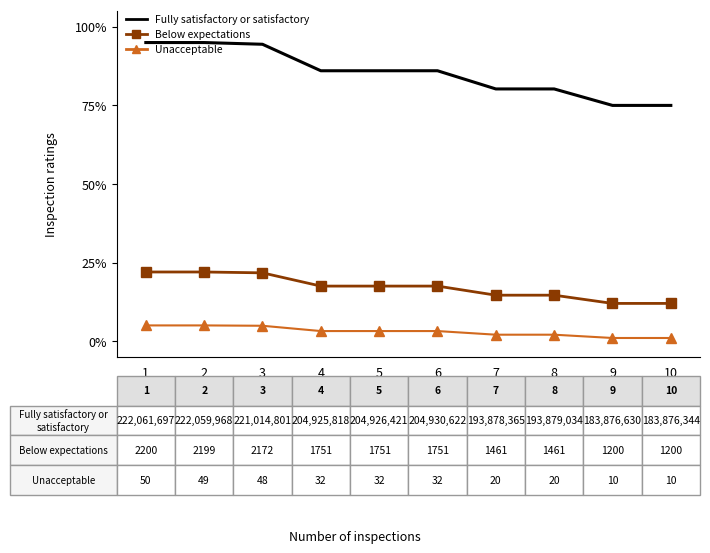

True or false: Fully satisfactory or satisfactory has a value of 40.4 at 4.

False